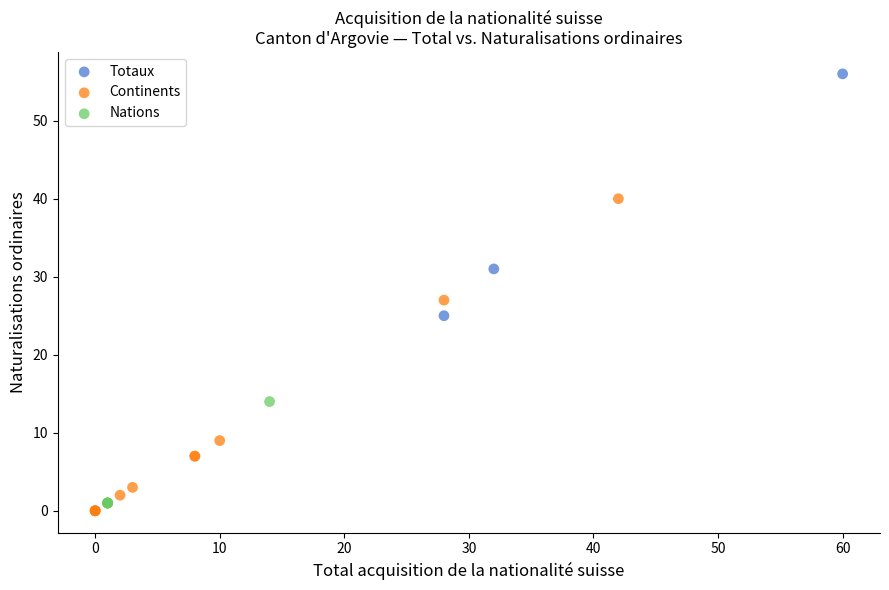

Which series reaches the maximum Y coordinate?

Totaux